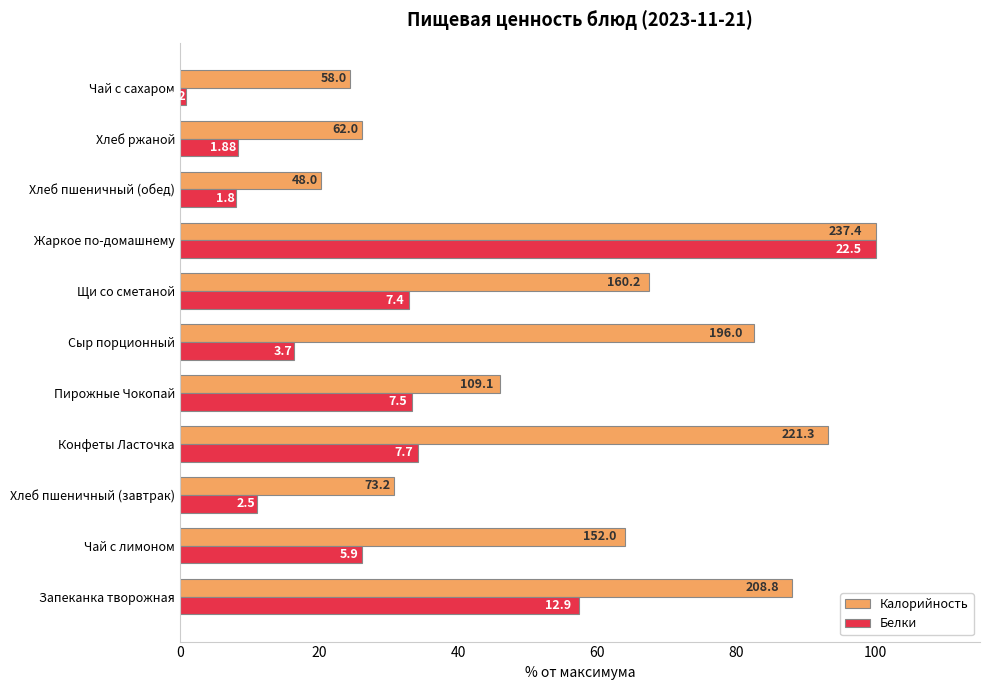

What are all the series names shown in the legend?

Калорийность, Белки